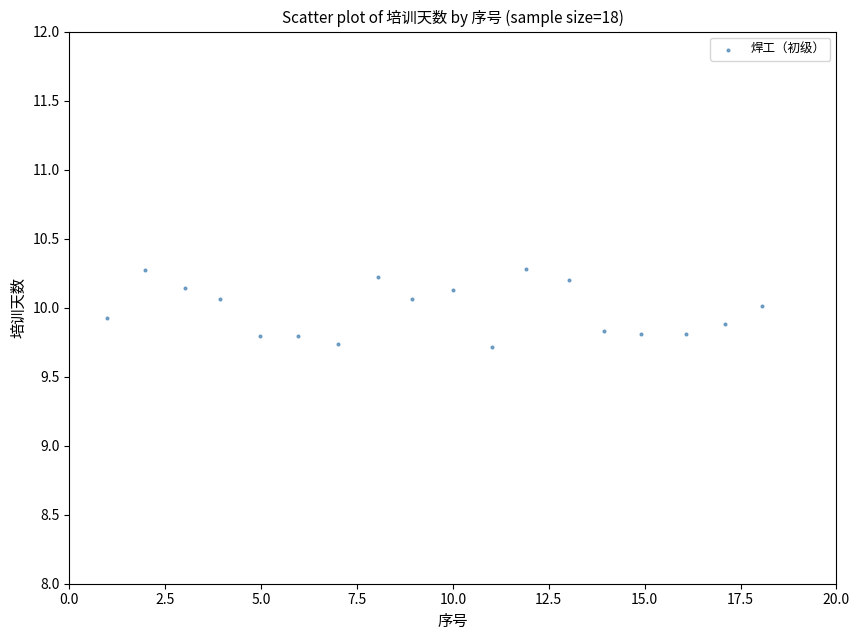

What is the range of Y values (max minus min)?

0.6